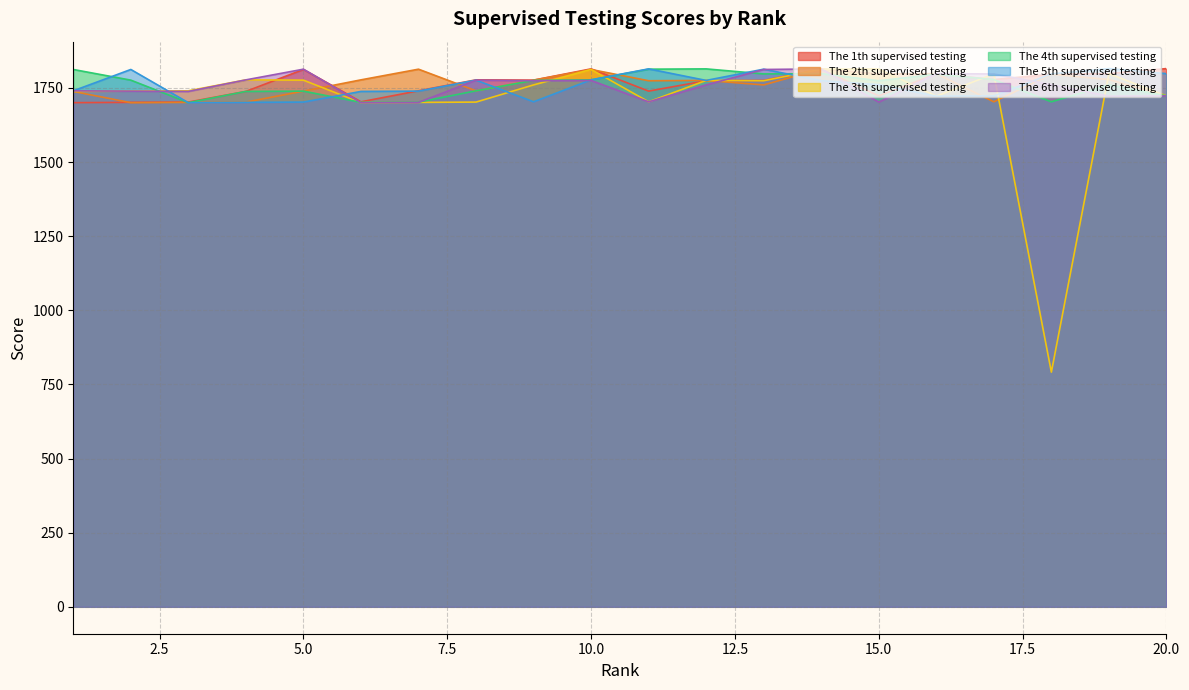

True or false: The 5th supervised testing and The 4th supervised testing intersect in this chart.

True